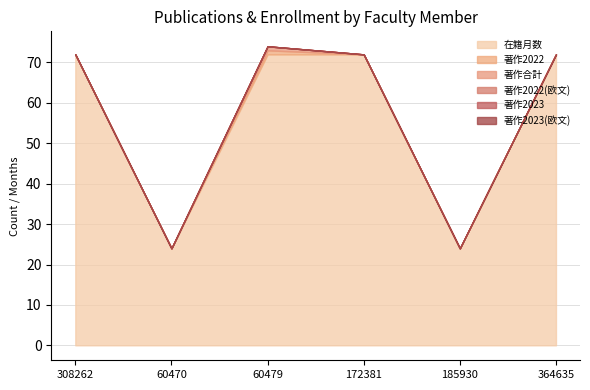

True or false: 著作合計 has more than 2 interior local peaks.

False